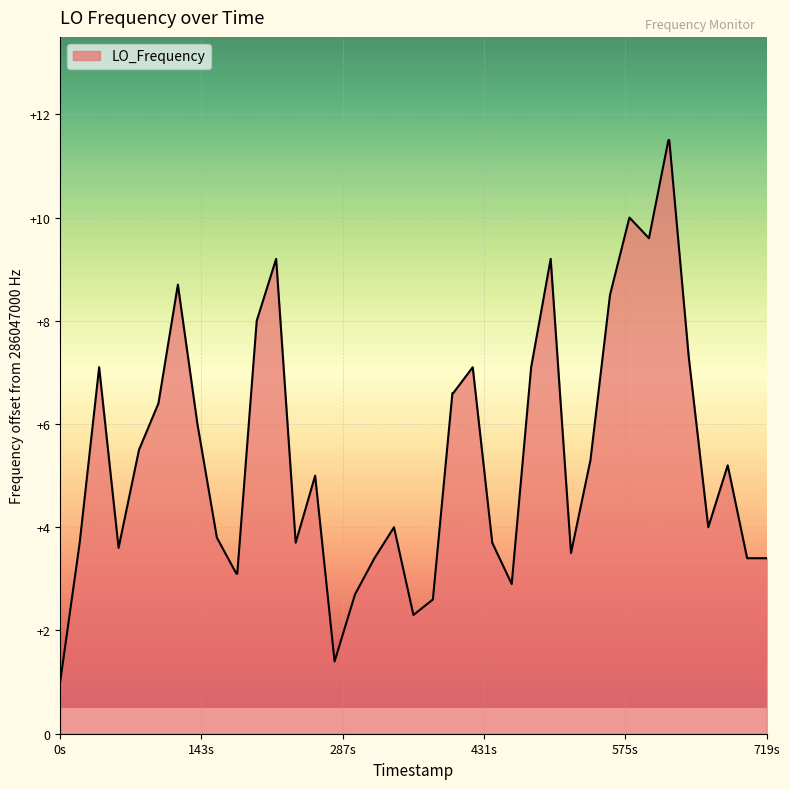

Reading right to left, what are all the values shown in this chart?

3.4	3.4	5.2	4.0	7.3	11.5	11.5	9.6	10.0	8.5	5.3	3.5	9.2	7.1	2.9	3.7	7.1	6.6	6.6	2.6	2.3	4.0	3.4	2.7	1.4	5.0	3.7	9.2	8.0	3.1	3.1	3.8	6.0	8.7	6.4	5.5	3.6	7.1	3.7	1.0